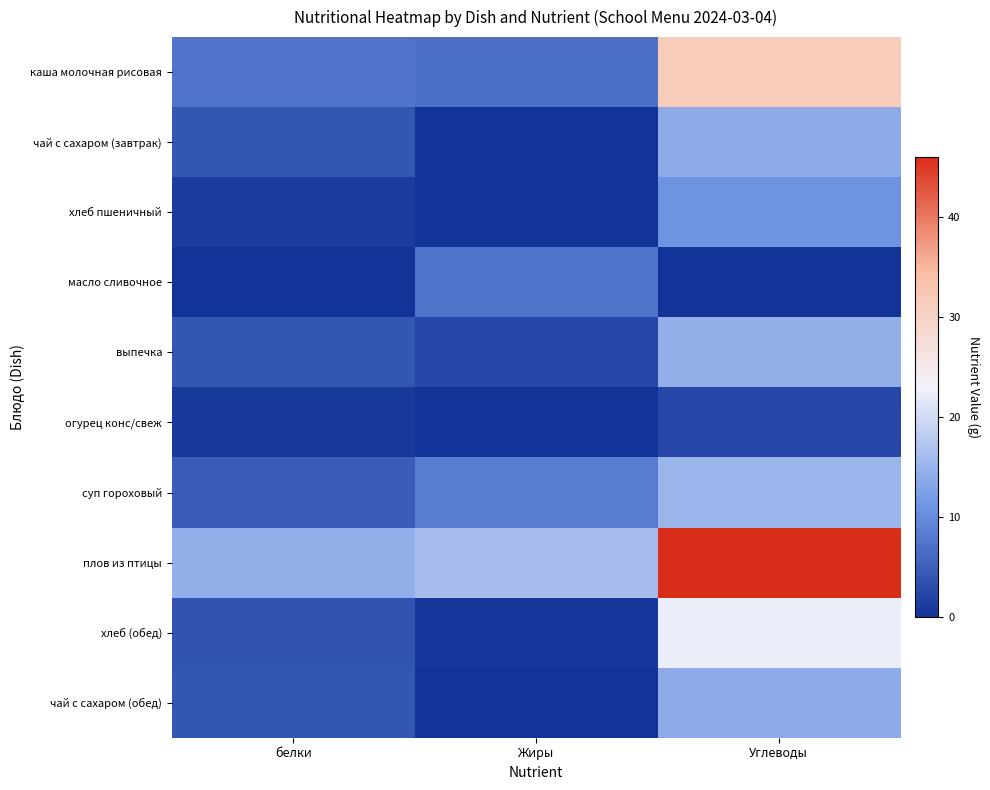

Reading left to right, transcribe all the data shown in this chart.

каша молочная рисовая: белки=7.5	Жиры=7.0	Углеводы=31.5
чай с сахаром (завтрак): белки=4.0	Жиры=0.0	Углеводы=14.0
хлеб пшеничный: белки=1.0	Жиры=0.3	Углеводы=10.8
масло сливочное: белки=0.1	Жиры=7.2	Углеводы=0.1
выпечка: белки=4.0	Жиры=2.5	Углеводы=14.5
огурец конс/свеж: белки=0.8	Жиры=0.1	Углеводы=2.5
суп гороховый: белки=4.8	Жиры=8.3	Углеводы=15.1
плов из птицы: белки=14.5	Жиры=16.1	Углеводы=46.0
хлеб (обед): белки=3.7	Жиры=0.7	Углеводы=22.4
чай с сахаром (обед): белки=4.0	Жиры=0.0	Углеводы=14.0